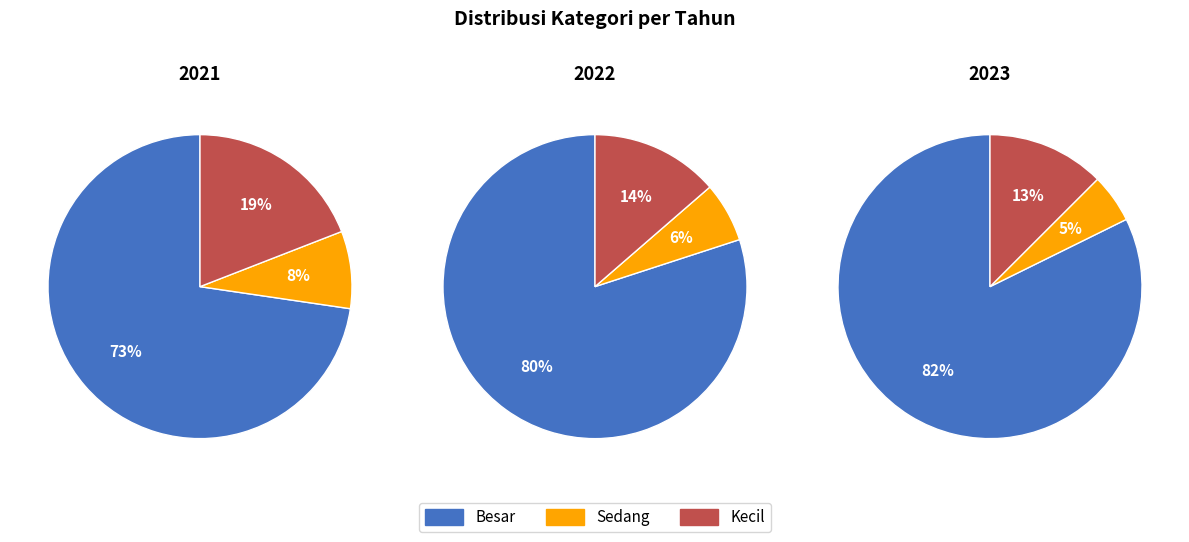

Rank the categories by 2023 value from lowest to highest.

Sedang, Kecil, Besar